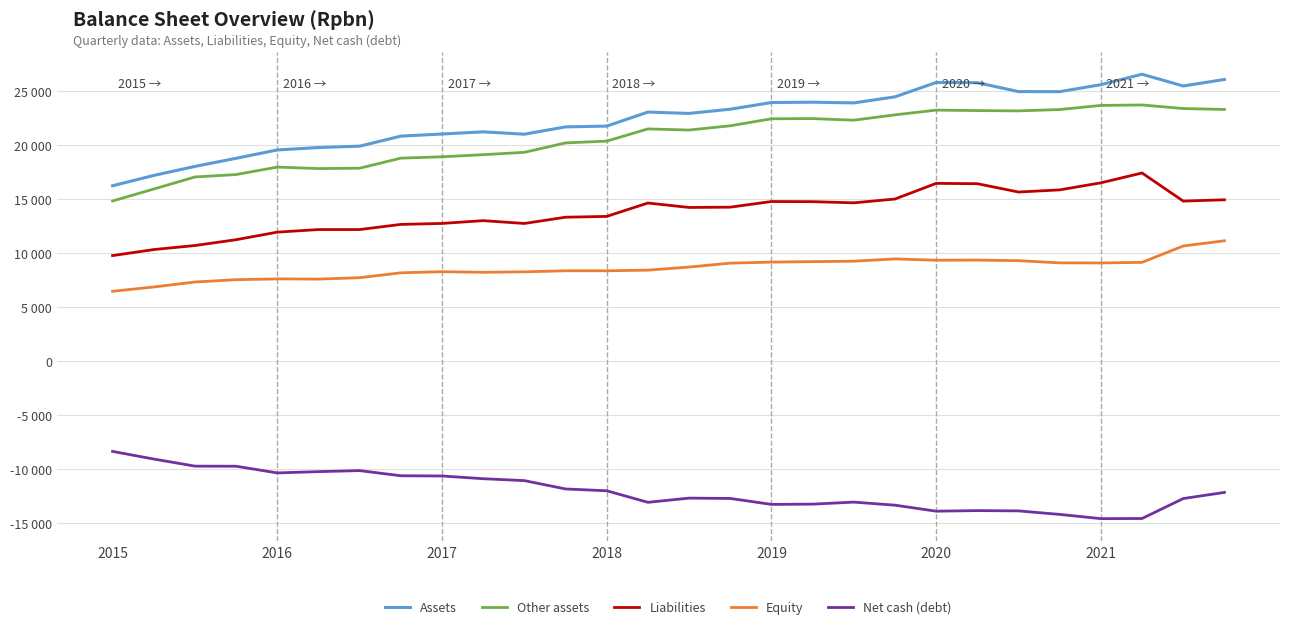

Does the chart have visible grid lines?

Yes